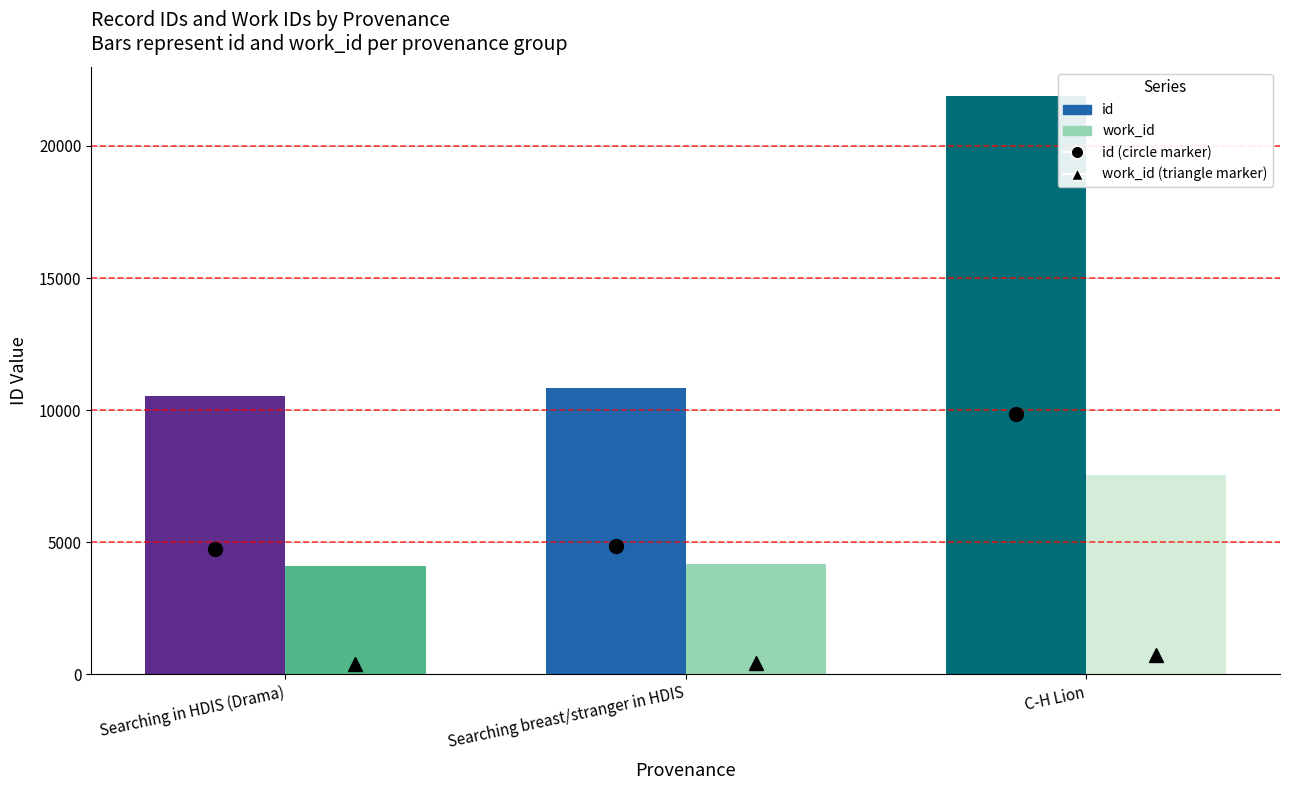

At which label is id closest to 16222?

Searching breast/stranger in HDIS